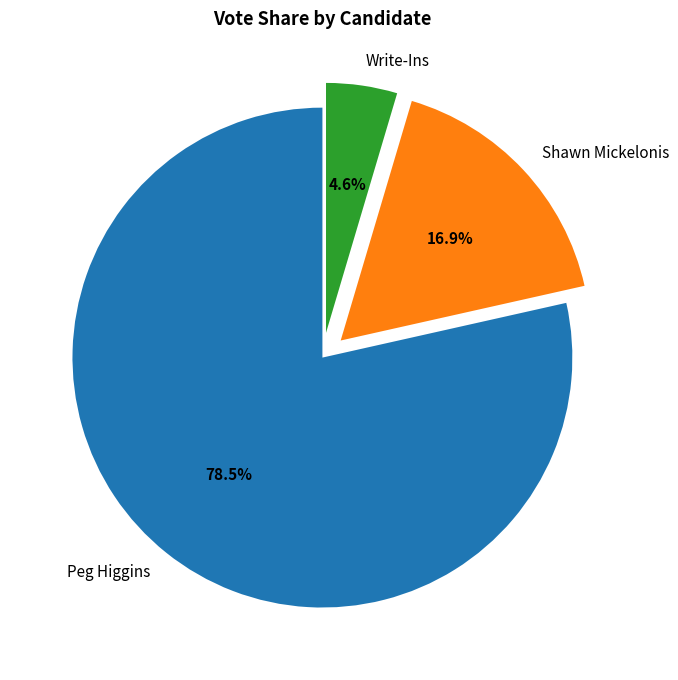

What portion of the pie excludes Peg Higgins?

21.5%